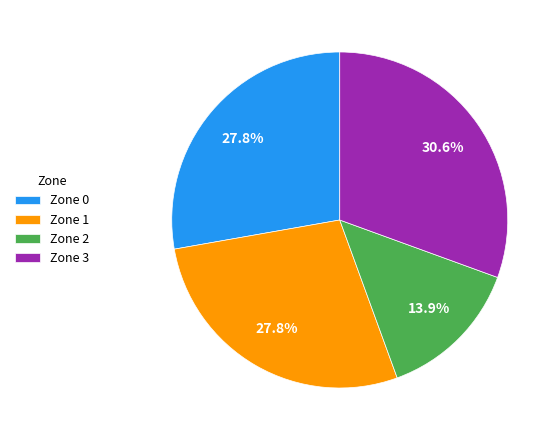

To the nearest percent, what percentage of the pie is Zone 0?

28%